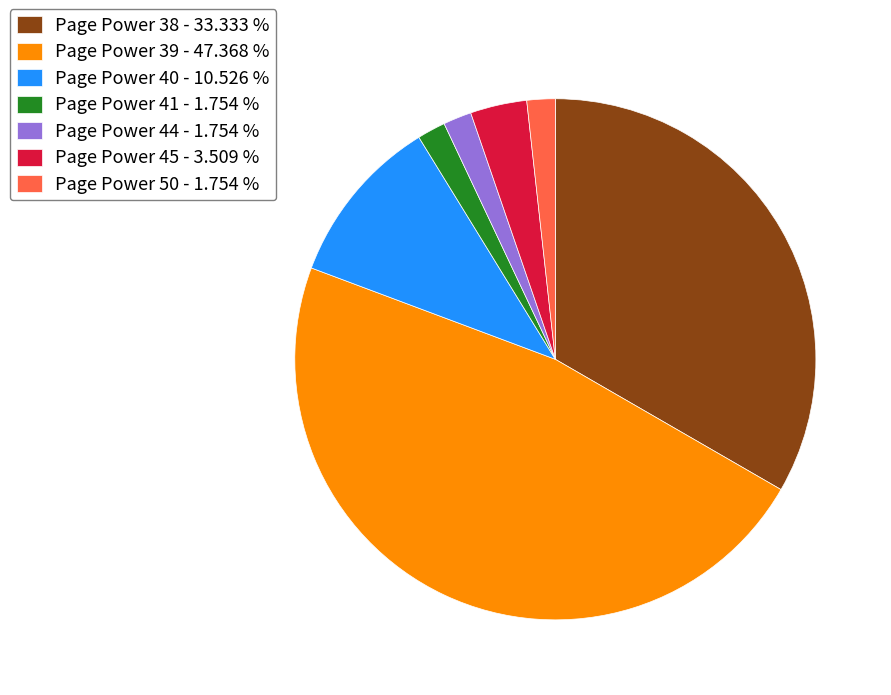

Combined, do Page Power 50 - 1.754 % and Page Power 44 - 1.754 % account for over 50%?

No